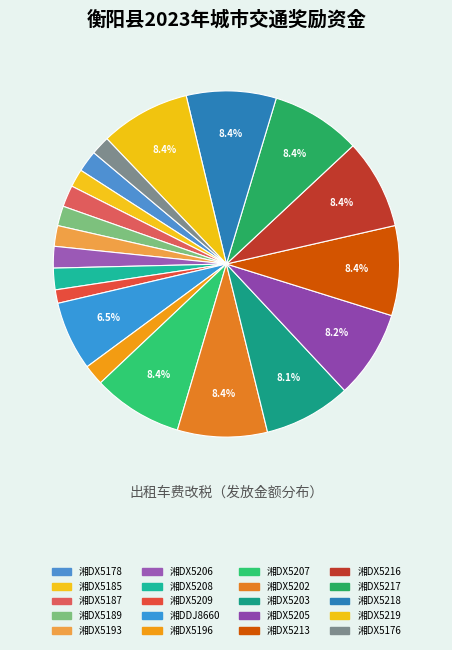

To the nearest percent, what percentage of the pie is 湘DX5187?

2%